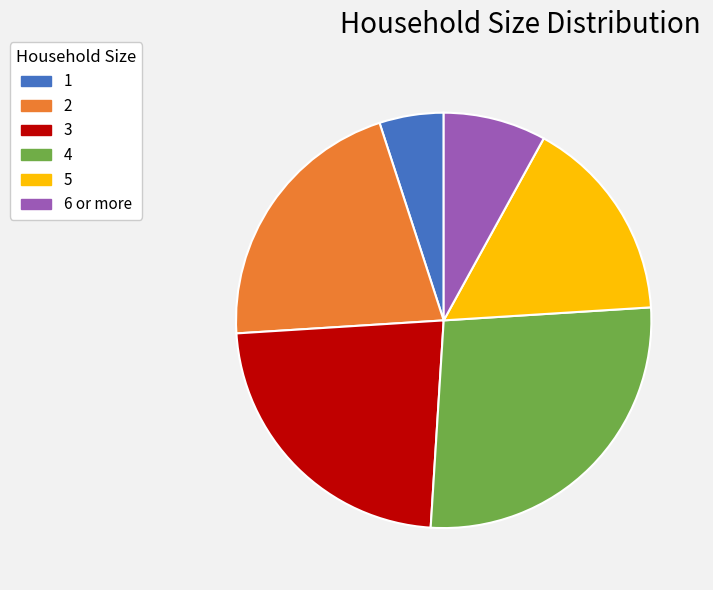

How many slices are in this pie chart?

6